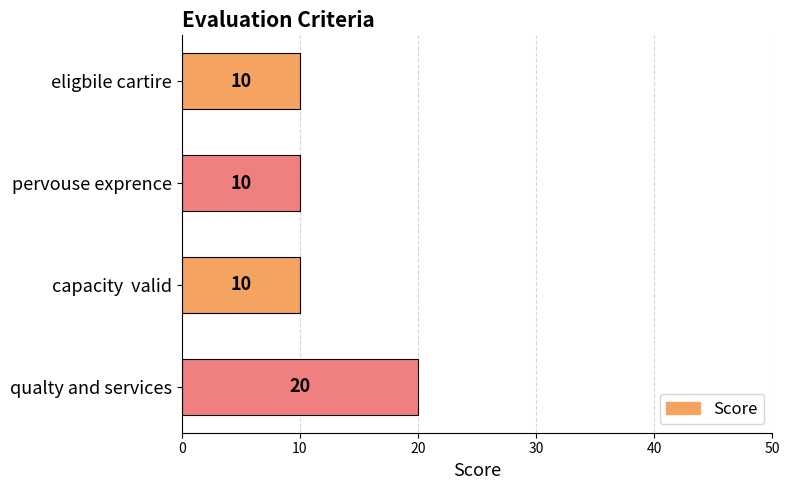

Between eligbile cartire and qualty and services, which is larger?

qualty and services